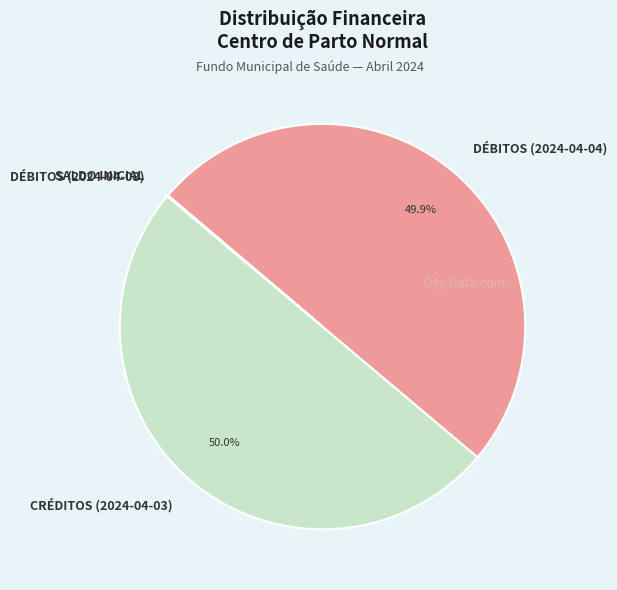

Which category has the smallest portion of the pie?

SALDO INICIAL